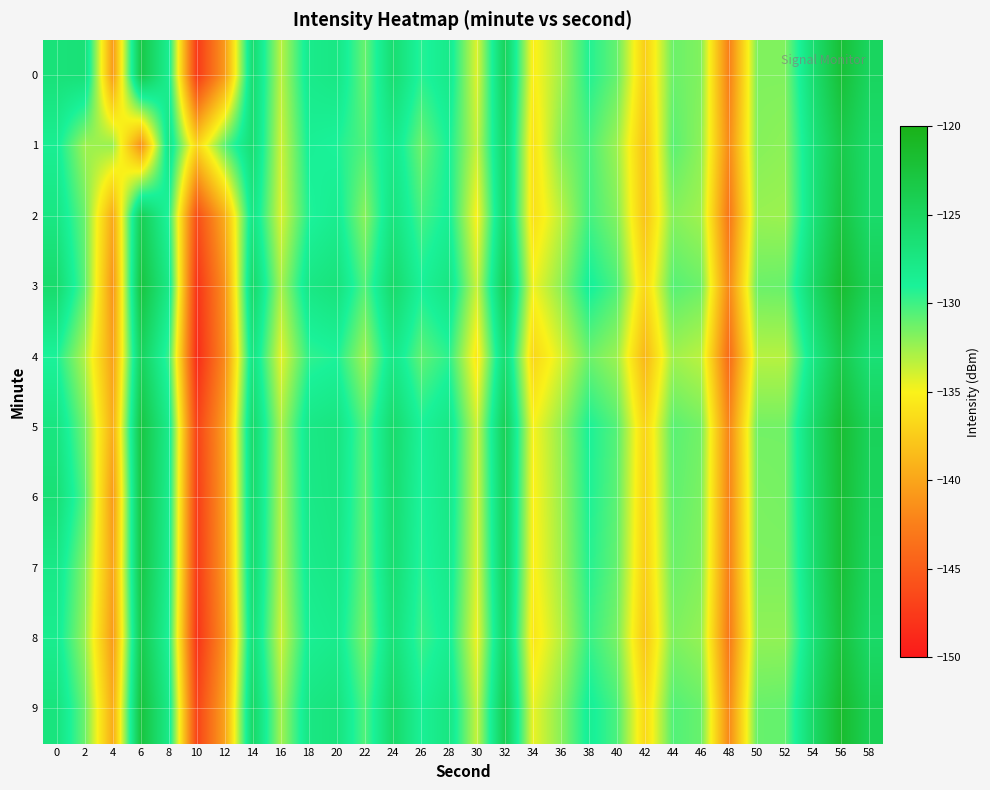

At which category is the sum across all series the highest?

56